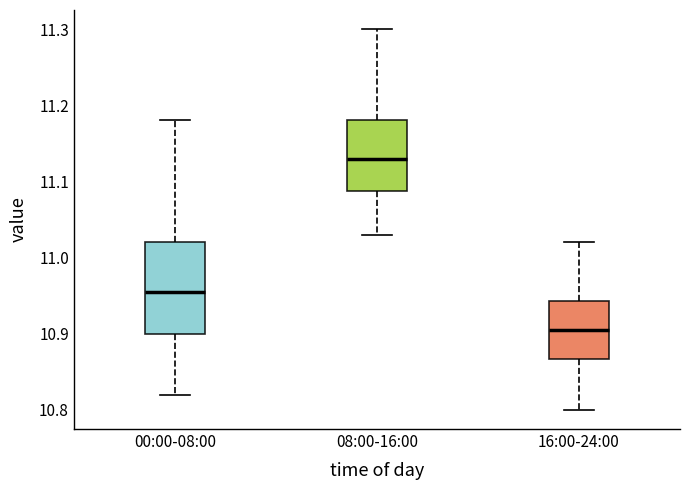

Reading left to right, read every box against the y-axis: the position of its median line, the range the box covers, and the ends of its whiskers. The values are not printed on the chart, so give them approximately, as read against the axis.

00:00-08:00: median 10.96, box 10.90 to 11.02, whiskers 10.82 to 11.18
08:00-16:00: median 11.13, box 11.09 to 11.18, whiskers 11.03 to 11.30
16:00-24:00: median 10.91, box 10.87 to 10.94, whiskers 10.80 to 11.02